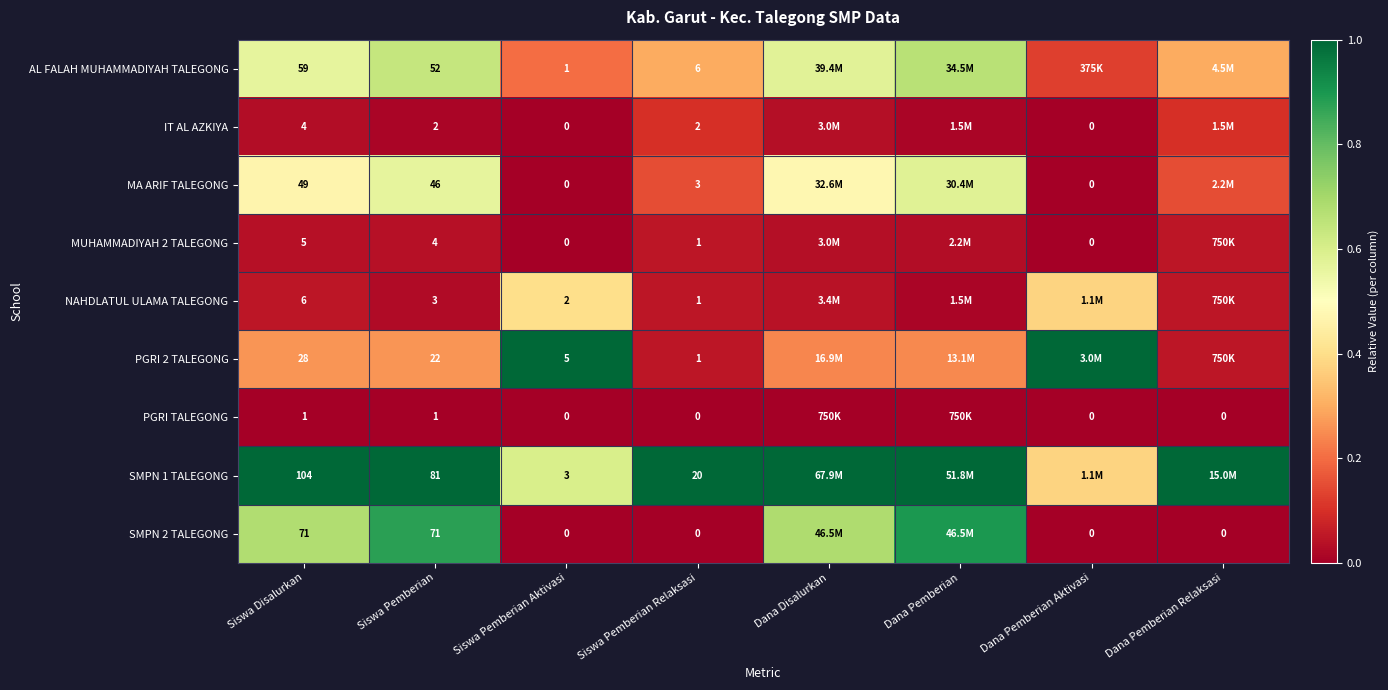

Is the value of PGRI TALEGONG at Siswa Pemberian Relaksasi greater than the value of SMPN 2 TALEGONG at Siswa Disalurkan?

No